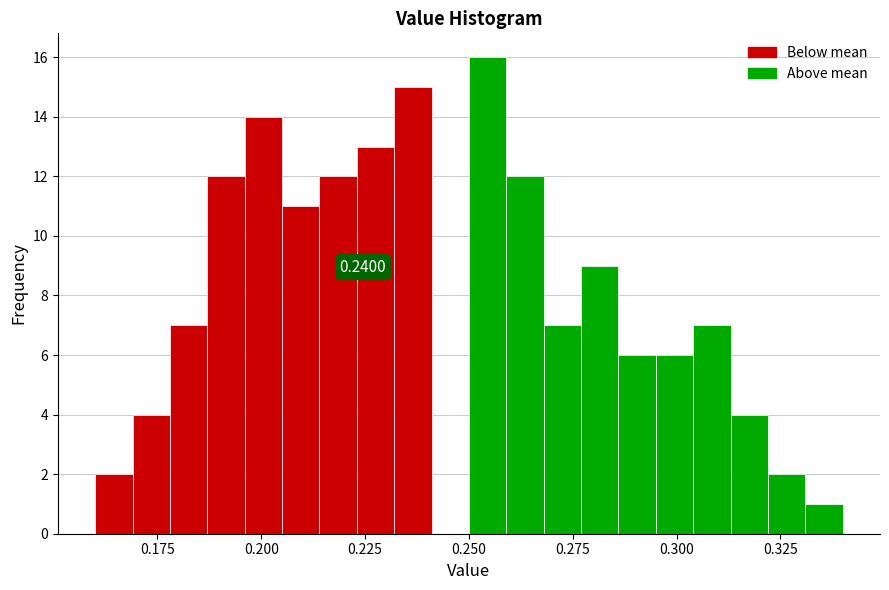

Around what value on the x-axis is the tallest bar? Give the approximate position of its centre, as read against the axis.

0.255